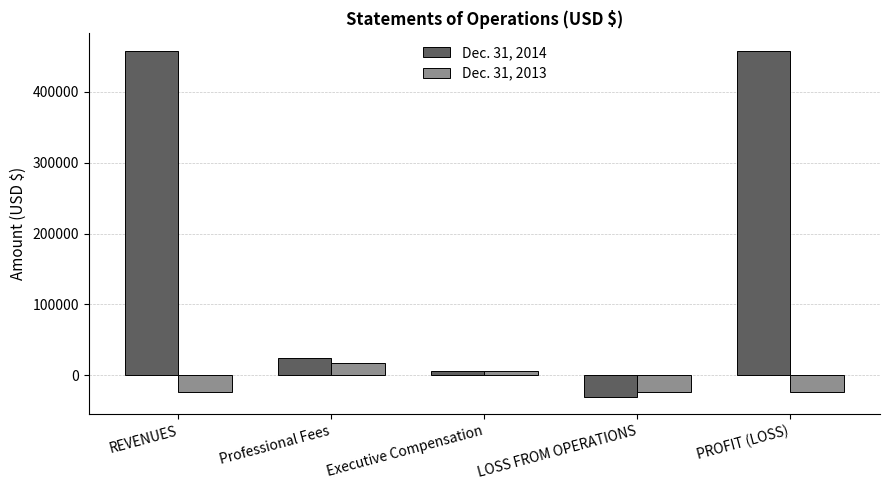

What are all the series names shown in the legend?

Dec. 31, 2014, Dec. 31, 2013